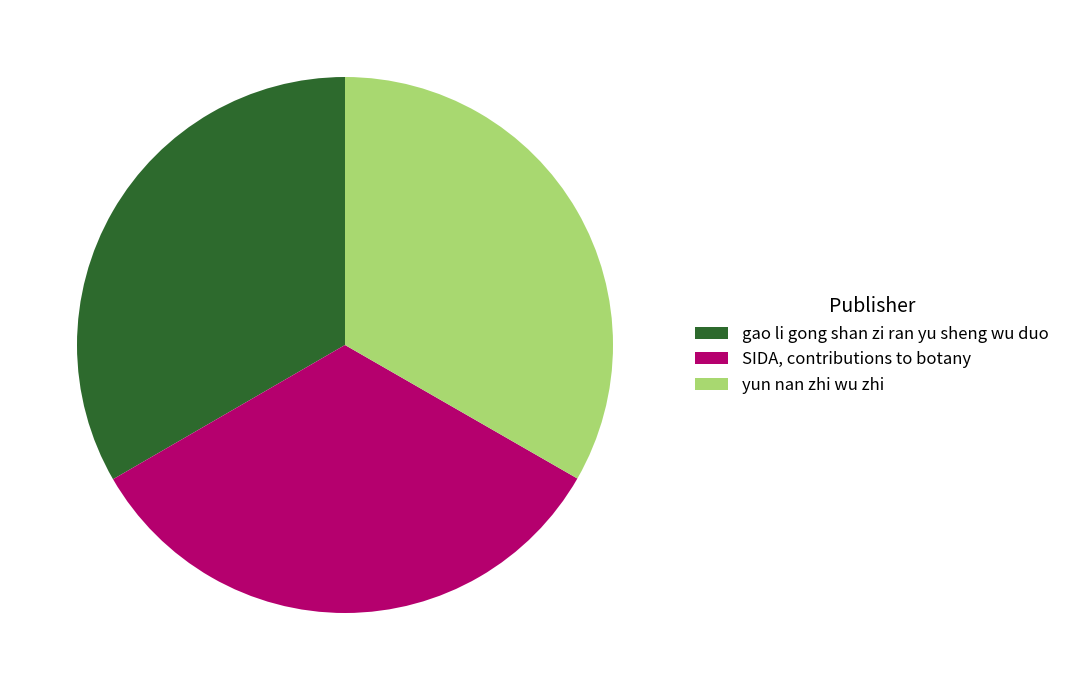

Do yun nan zhi wu zhi and gao li gong shan zi ran yu sheng wu duo together represent more than half of the pie?

Yes